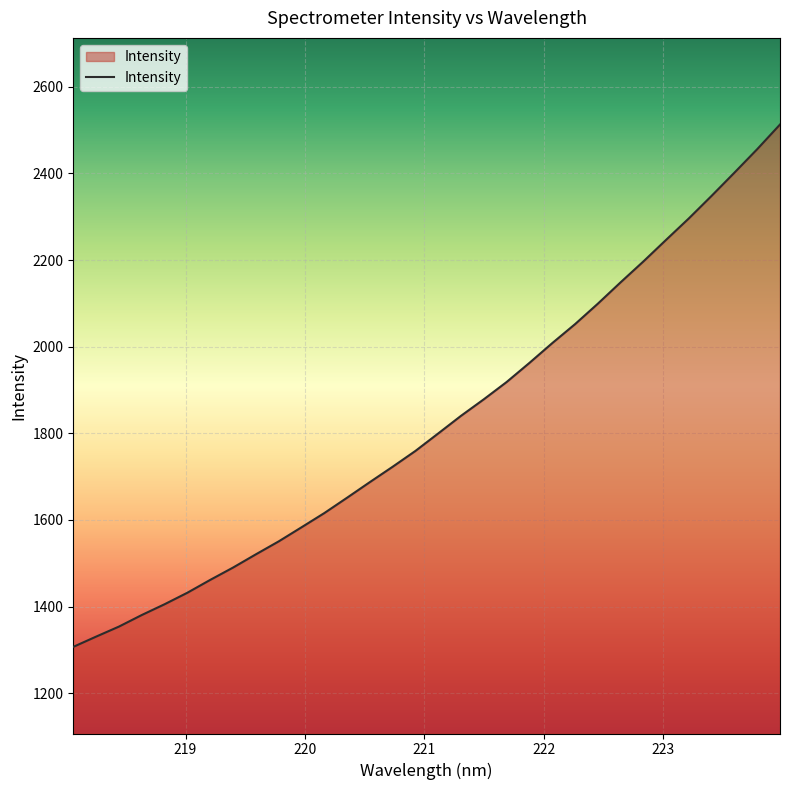

What is the minimum value shown in the chart?

1306.8